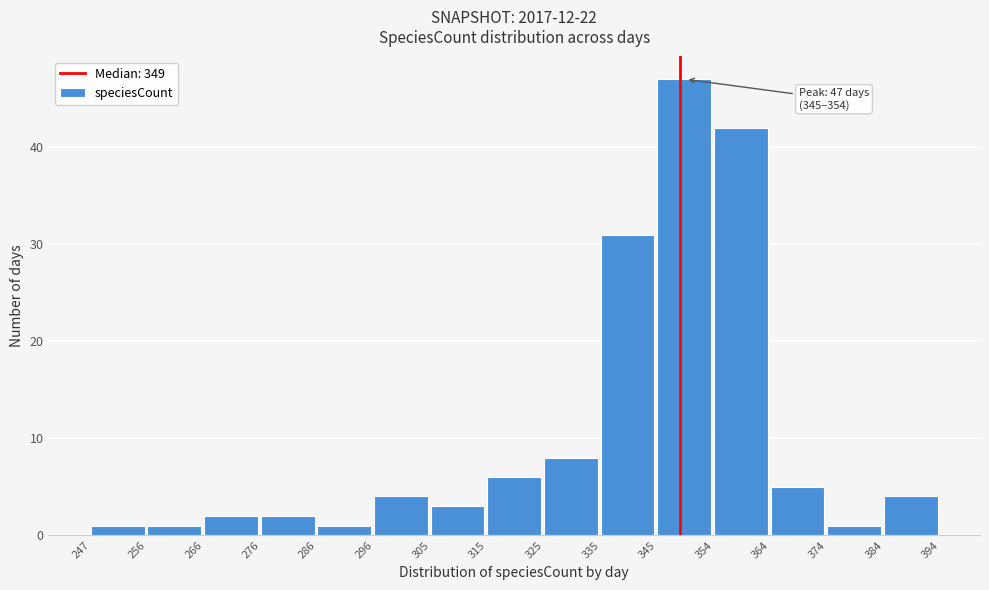

Which range on the x-axis has the tallest bar?

345 to 354